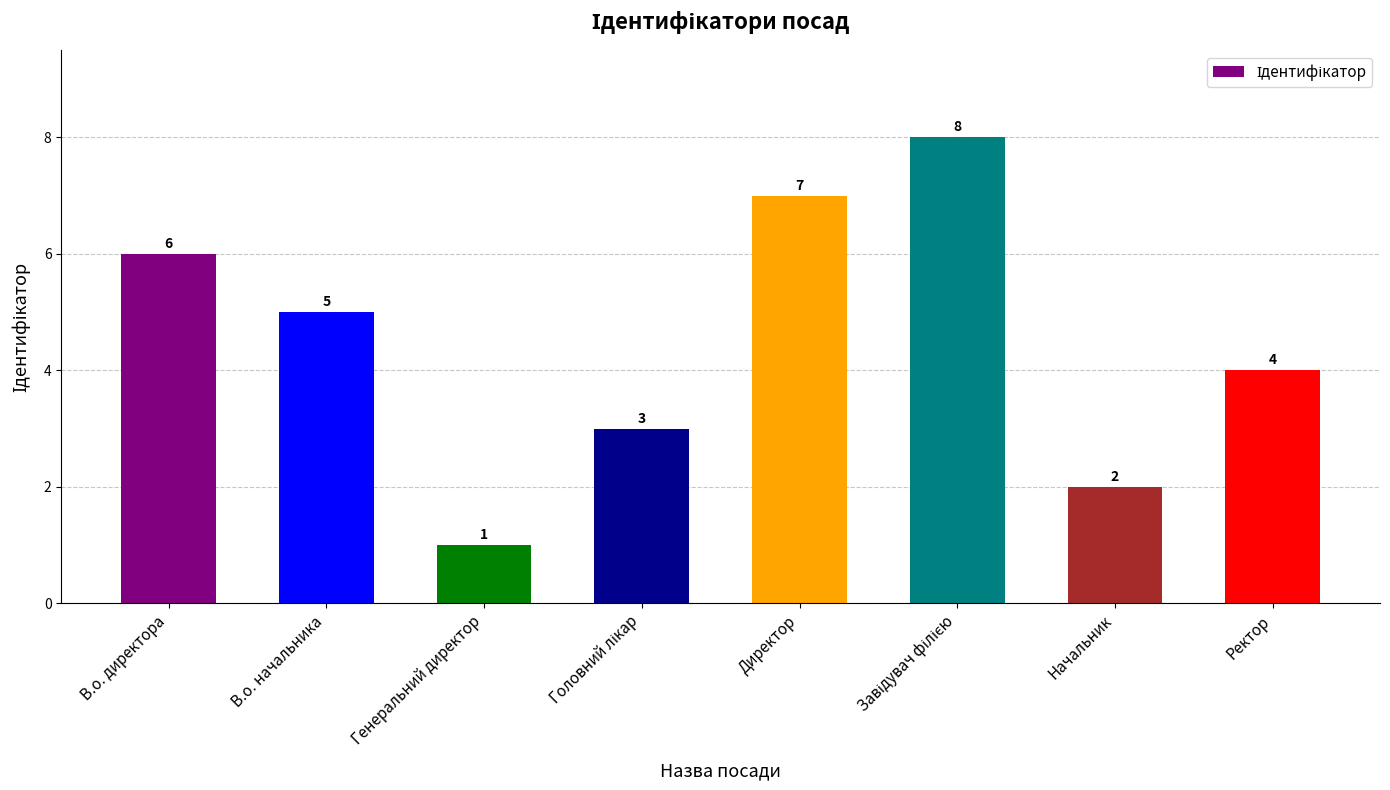

What is the smallest value displayed?

1